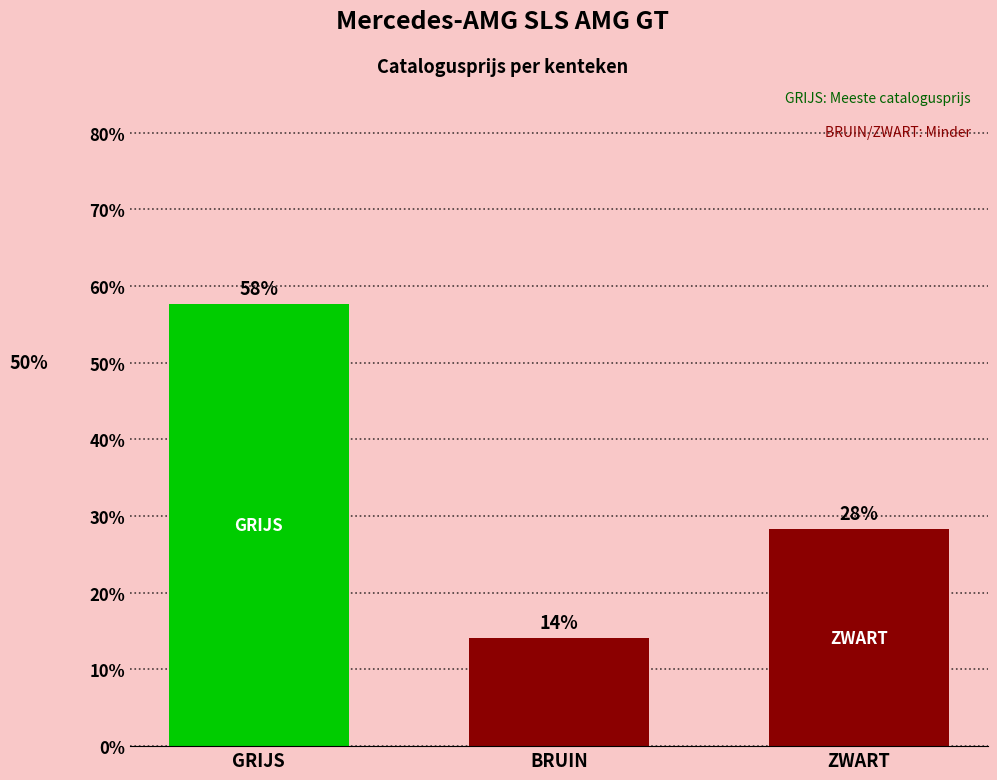

Does the chart contain any negative values?

No